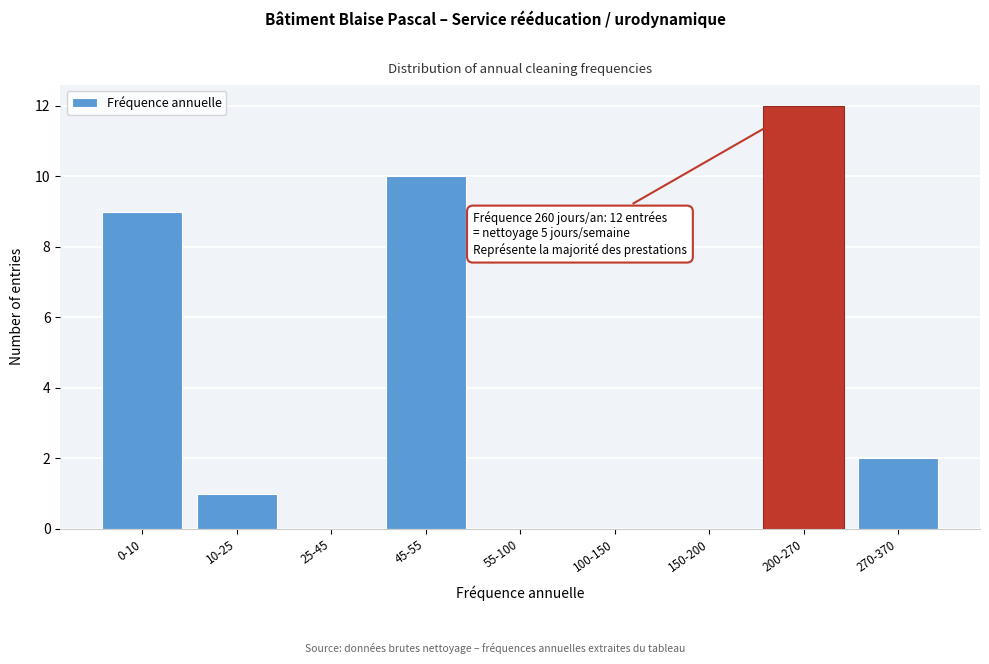

Reading left to right, transcribe all the data shown in this chart.

0-10=9	10-25=1	25-45=0	45-55=10	55-100=0	100-150=0	150-200=0	200-270=12	270-370=2